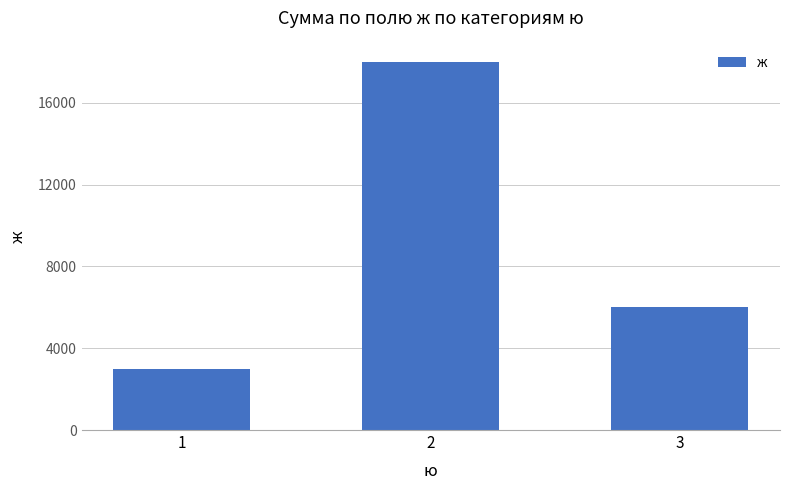

Read the value at 3, to the nearest 50.

6000